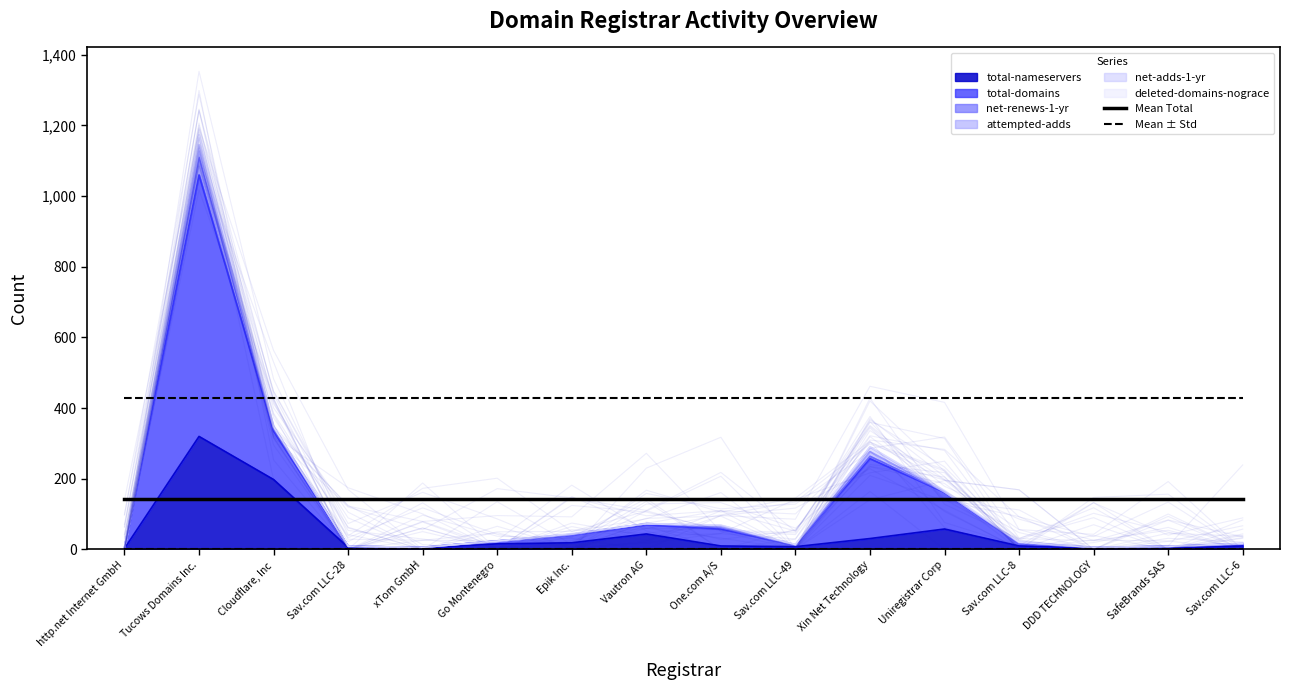

What is the label of the 1st point from the left?

http.net Internet GmbH